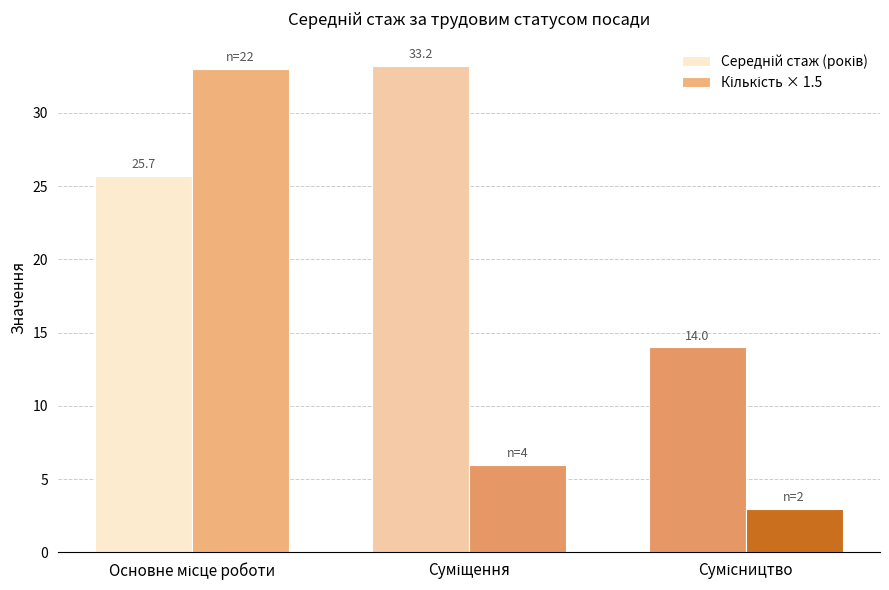

Which series has the widest spread of values?

Кількість × 1.5